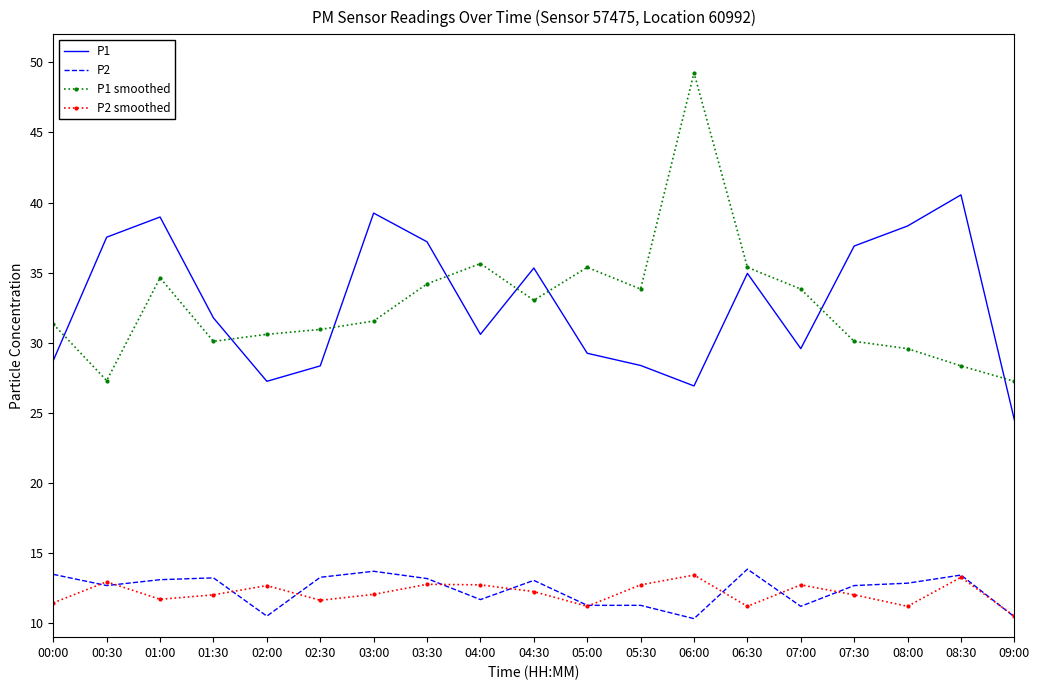

What position from the right is 02:00?

15